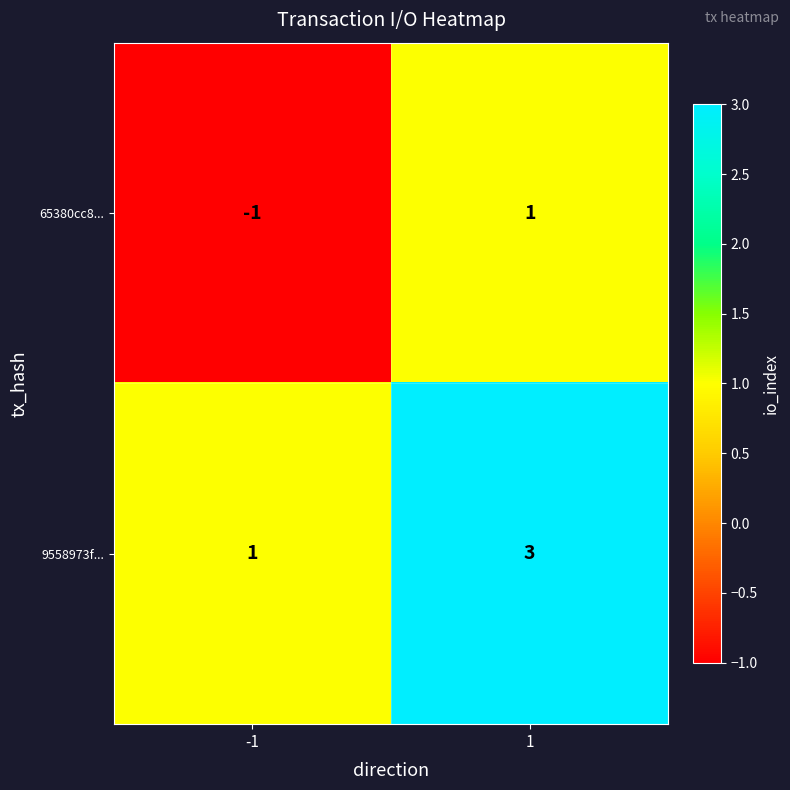

At 1, list the series in order from largest to smallest.

9558973f..., 65380cc8...